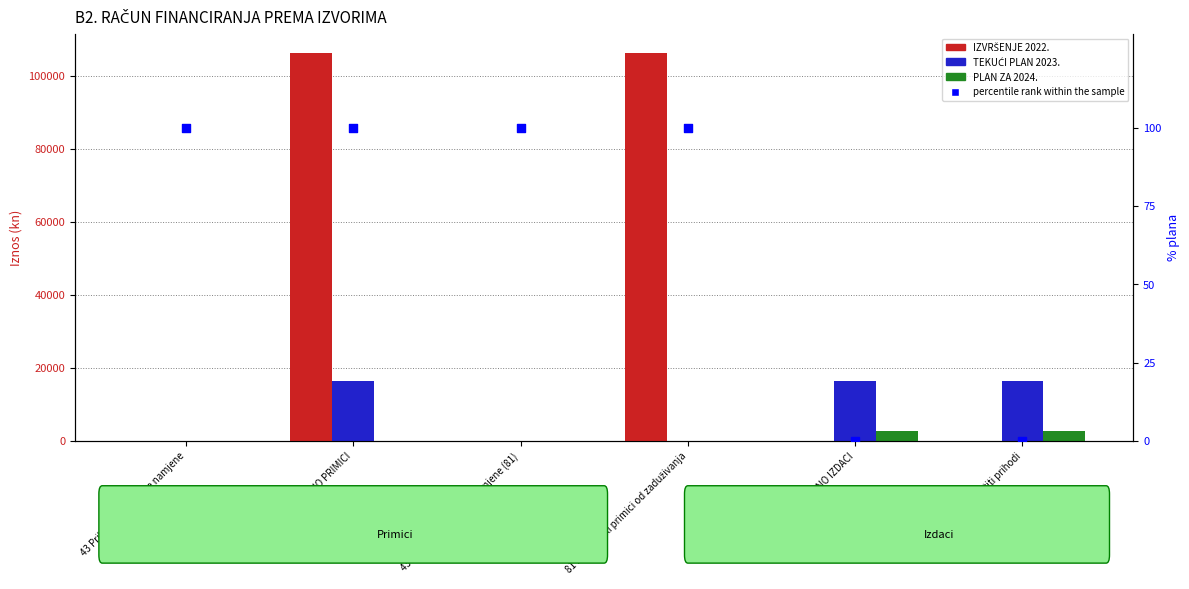

At which category is the sum across all series the highest?

UKUPNO PRIMICI